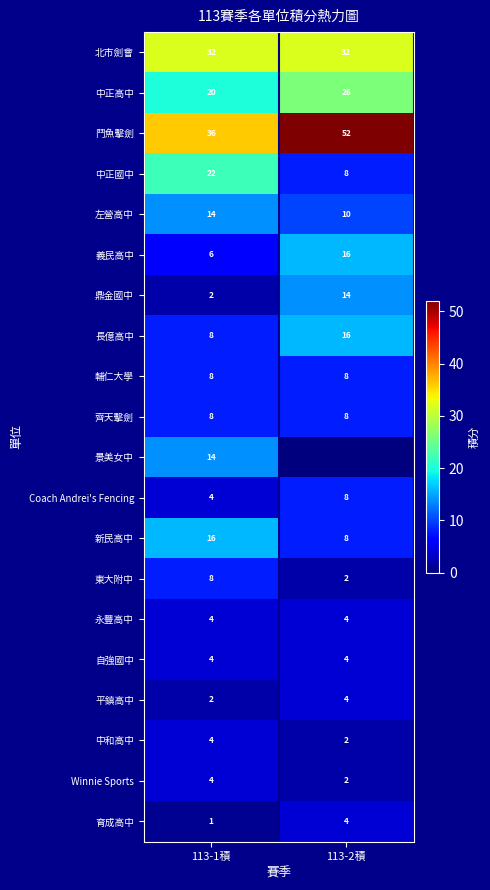

What is the difference between the highest and lowest values at 113-1積?

35